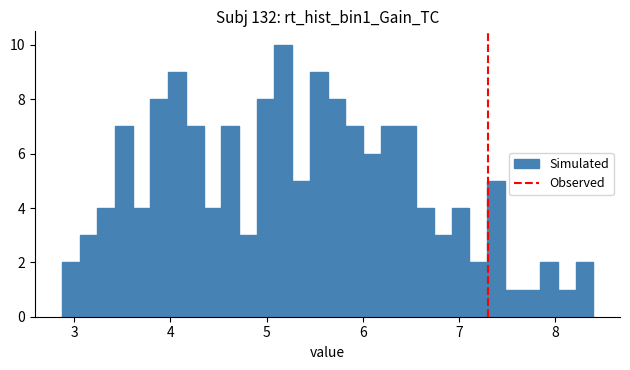

Read against the x-axis, roughly where is the centre of the tallest bar?

5.2